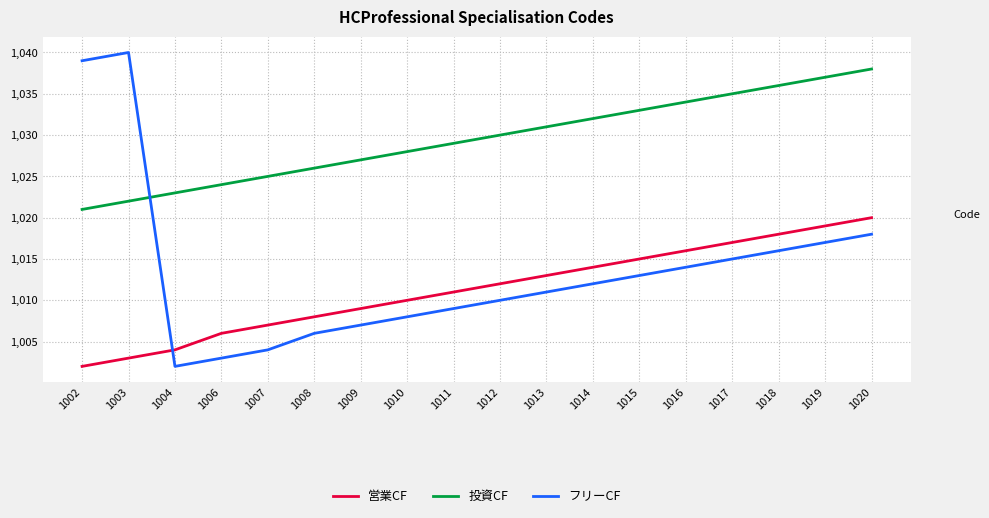

Is this an area chart (filled region under the line)?

No